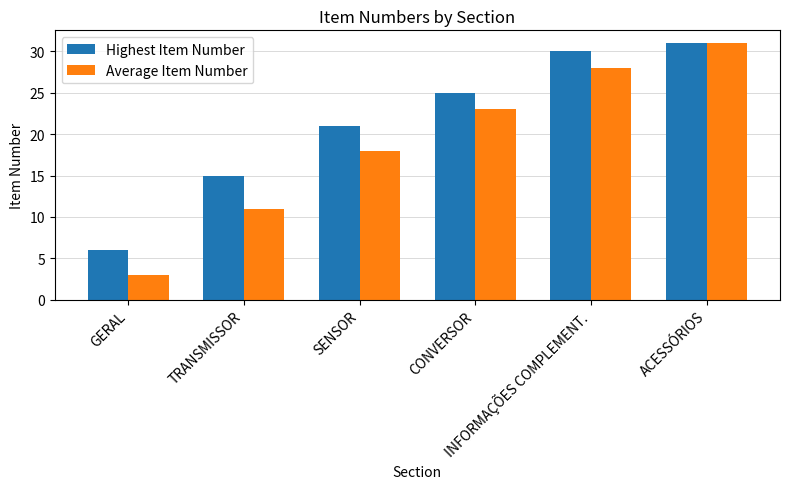

Rank the series by their average value, from highest to lowest.

Highest Item Number, Average Item Number